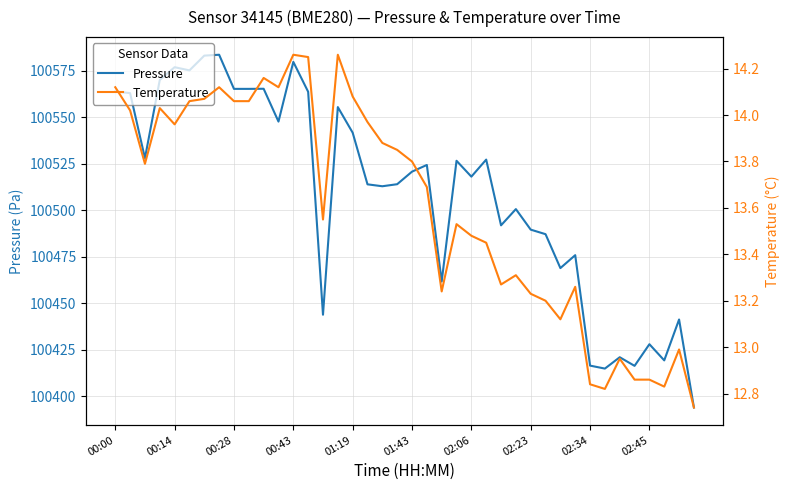

Which series changed the most between 31 and 35?

pressure